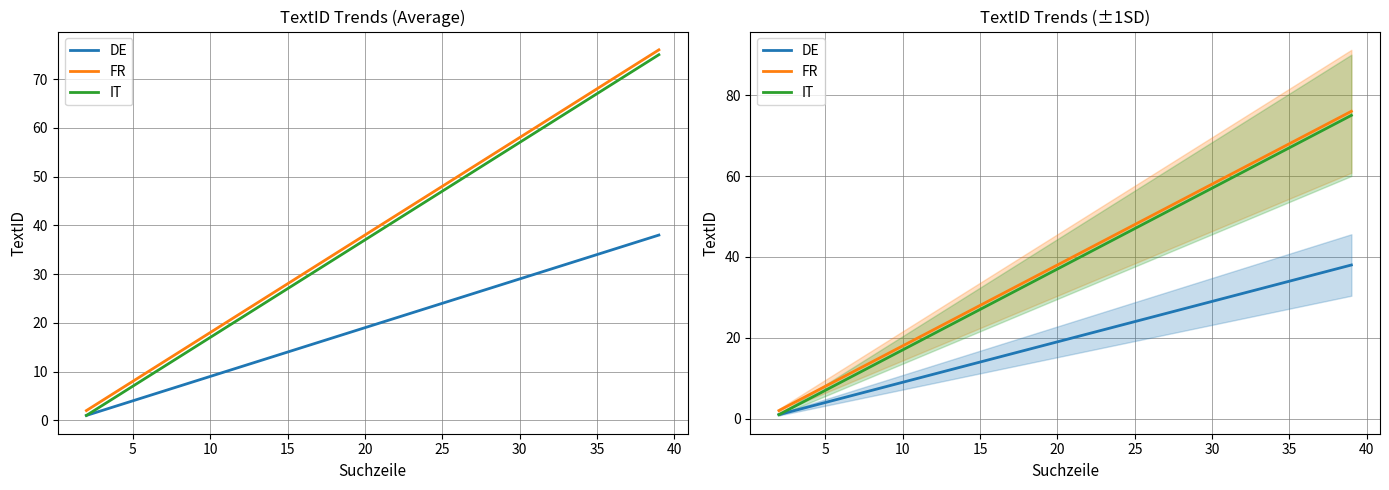

Between 12 and 22, which is larger?

22